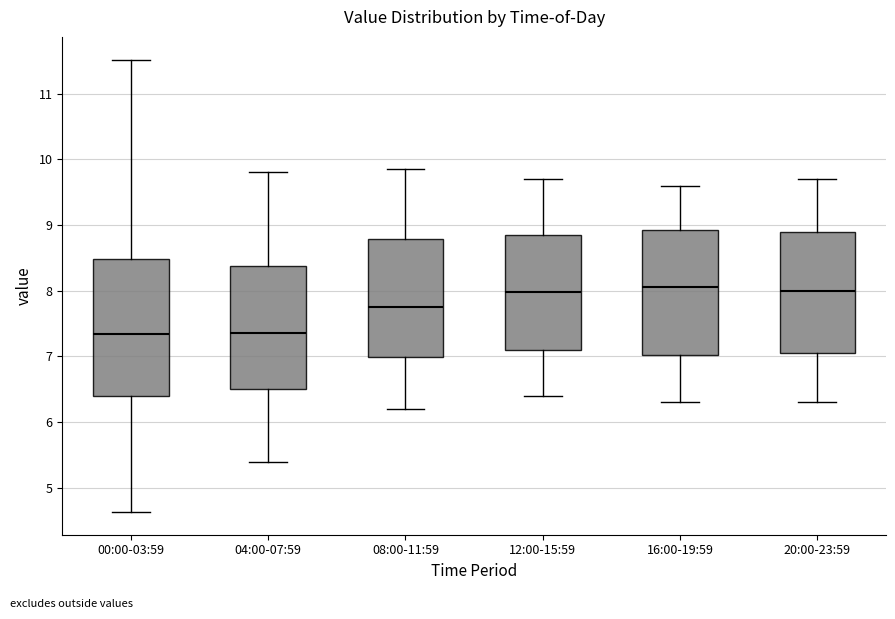

Reading left to right, read every box against the y-axis: the position of its median line, the range the box covers, and the ends of its whiskers. The values are not printed on the chart, so give them approximately, as read against the axis.

00:00-03:59: median 7.3, box 6.4 to 8.5, whiskers 4.6 to 11.5
04:00-07:59: median 7.4, box 6.5 to 8.4, whiskers 5.4 to 9.8
08:00-11:59: median 7.8, box 7.0 to 8.8, whiskers 6.2 to 9.9
12:00-15:59: median 8.0, box 7.1 to 8.9, whiskers 6.4 to 9.7
16:00-19:59: median 8.1, box 7.0 to 8.9, whiskers 6.3 to 9.6
20:00-23:59: median 8.0, box 7.1 to 8.9, whiskers 6.3 to 9.7